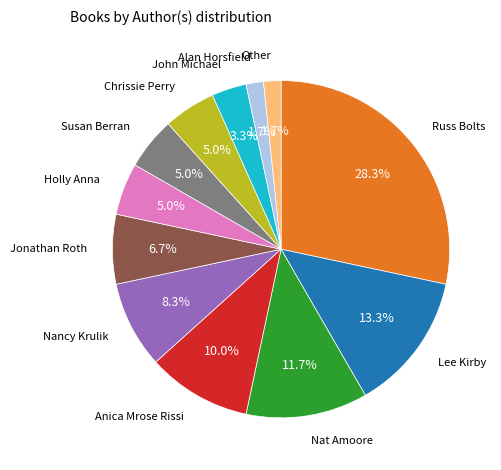

Is there a majority slice in this chart?

No